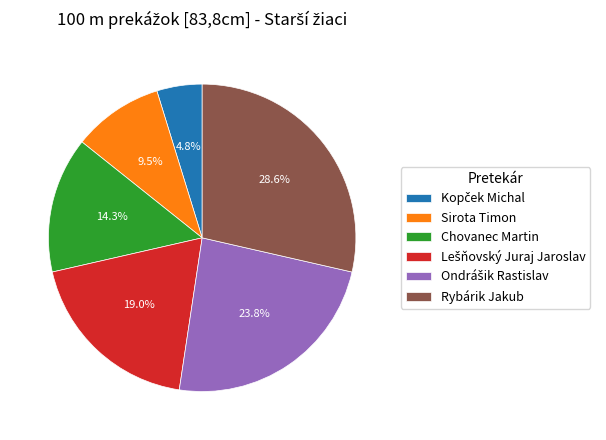

How many segments does this pie chart have?

6